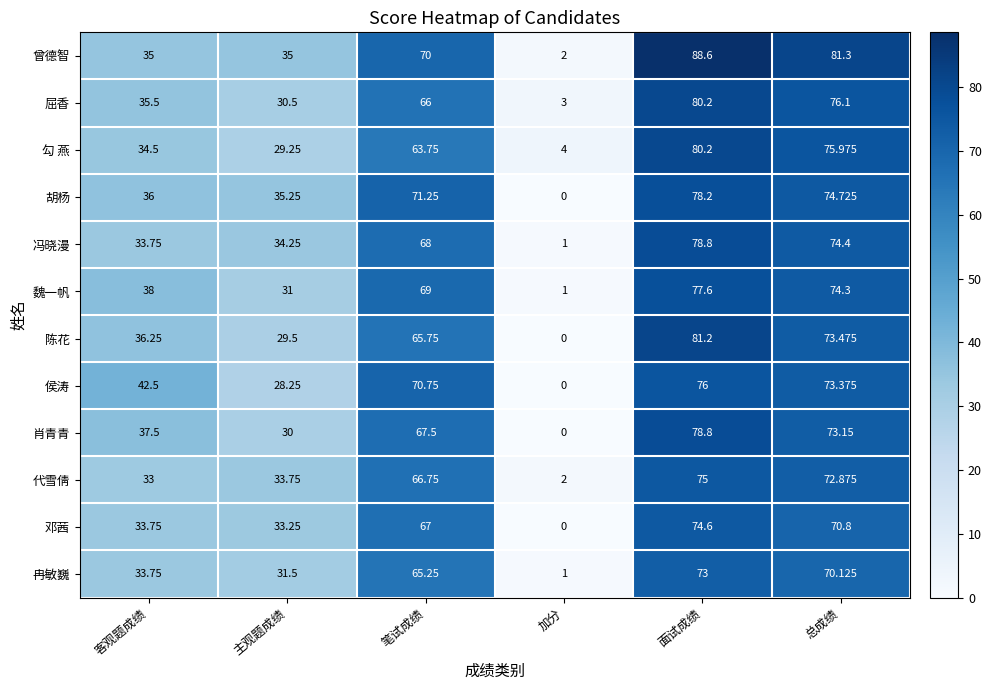

At which label does 魏一帆 reach its peak?

面试成绩